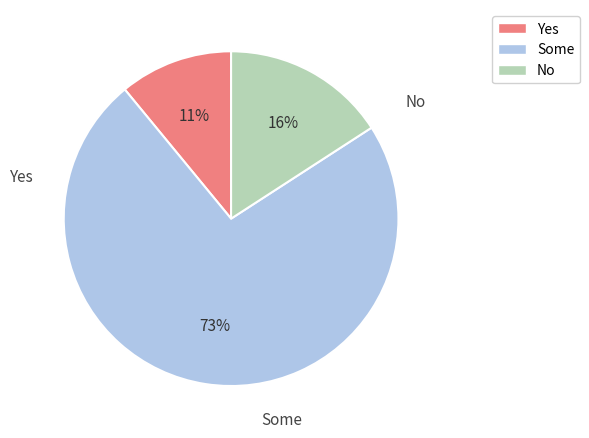

Does any single category account for the majority?

Yes